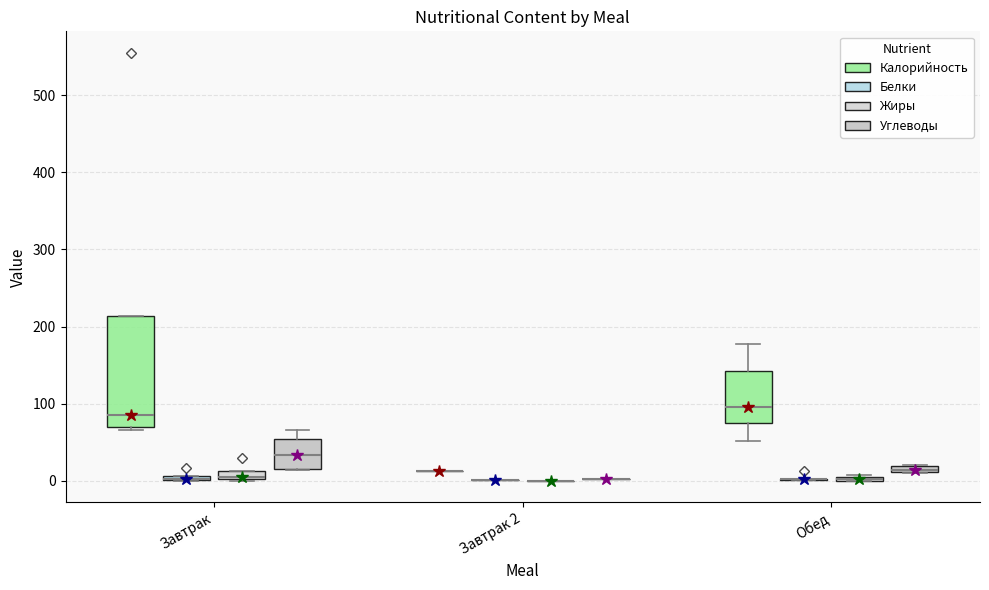

Comparing the boxes themselves (not the whiskers), which one is the tallest?

Завтрак (Калорийность)